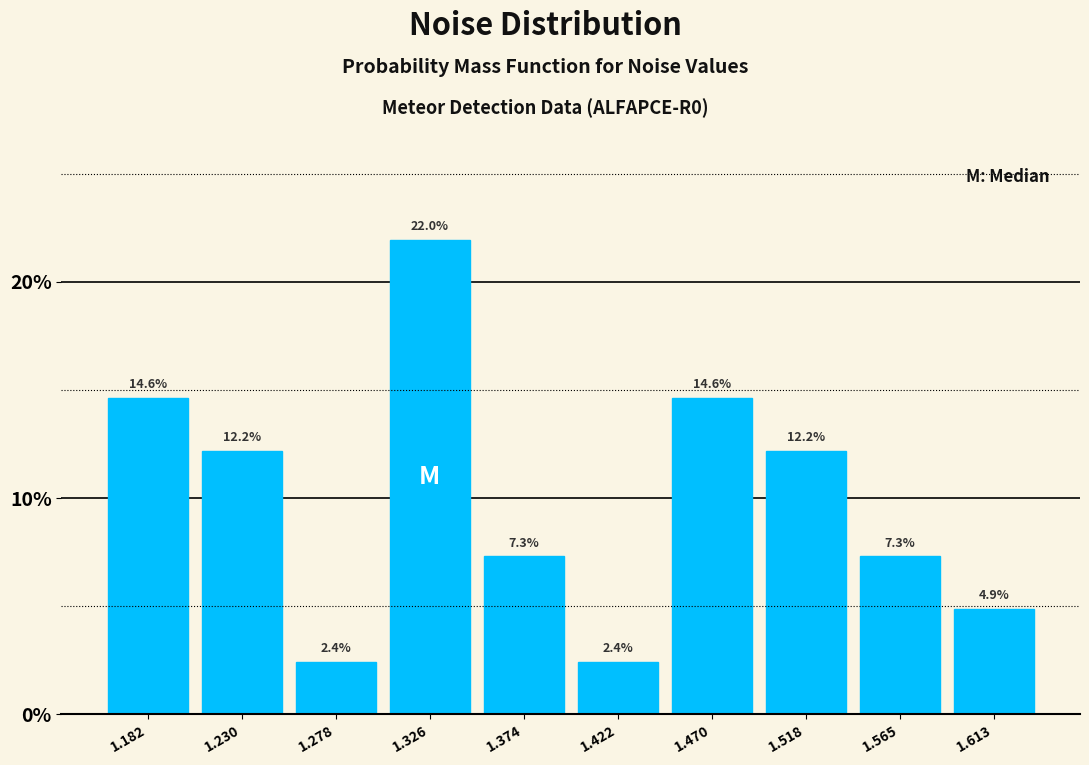

Which range on the x-axis has the tallest bar?

1.300 to 1.350